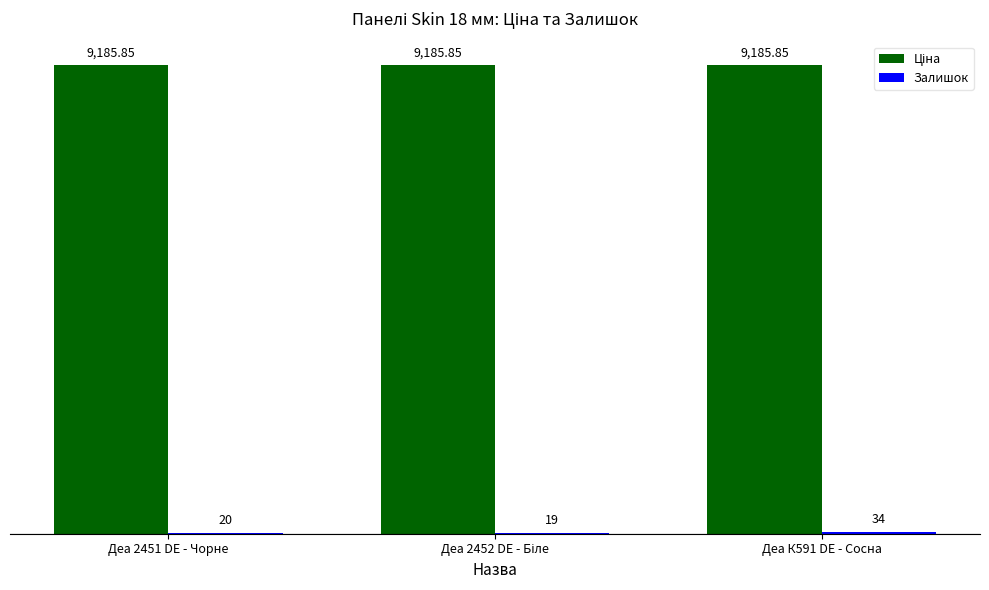

How many groups of bars are there?

3